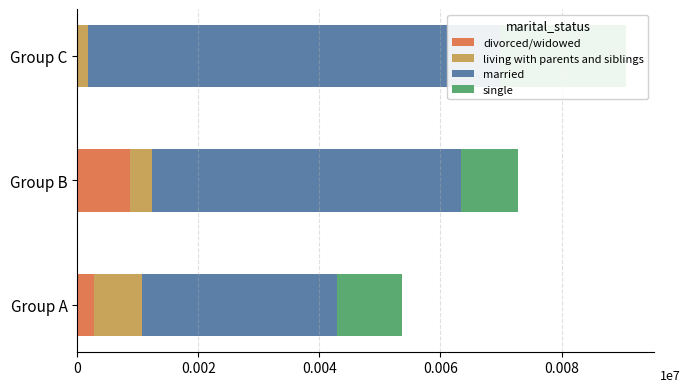

How many data points in living with parents and siblings are less than 3643?

1